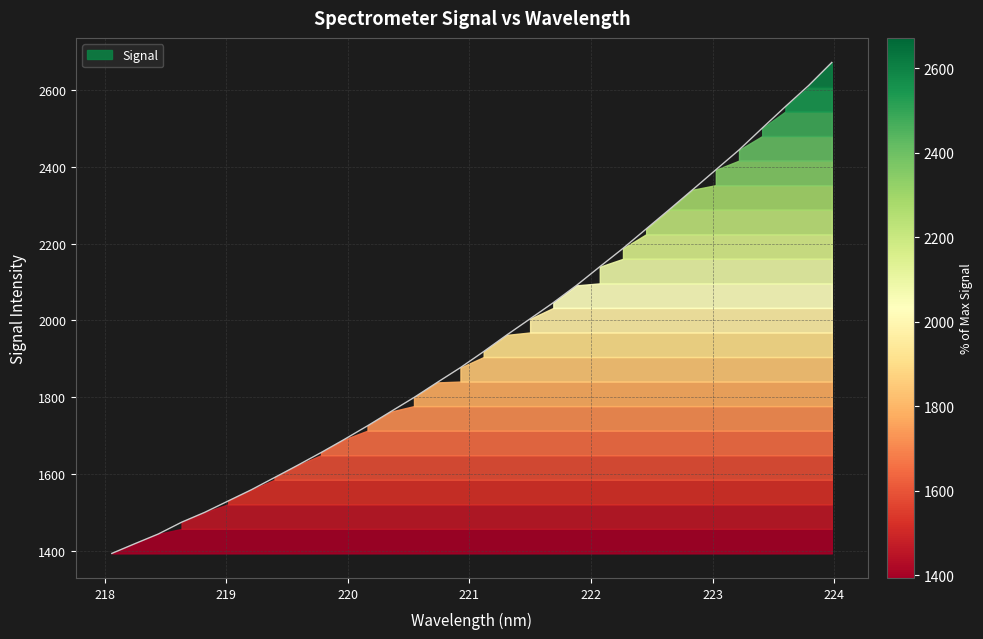

What position from the left is 219.9712?

11